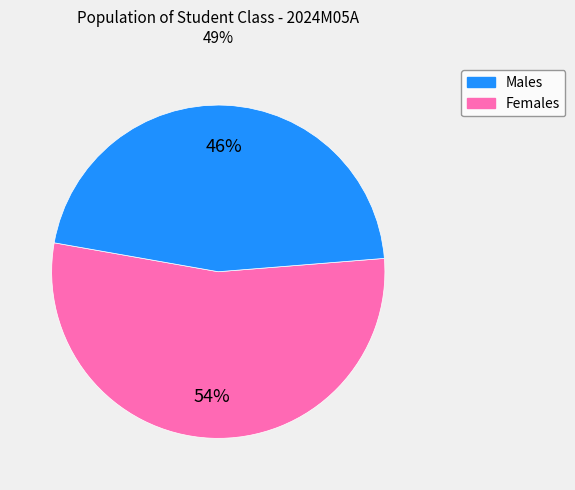

To the nearest percent, what percentage of the pie is Males?

54%